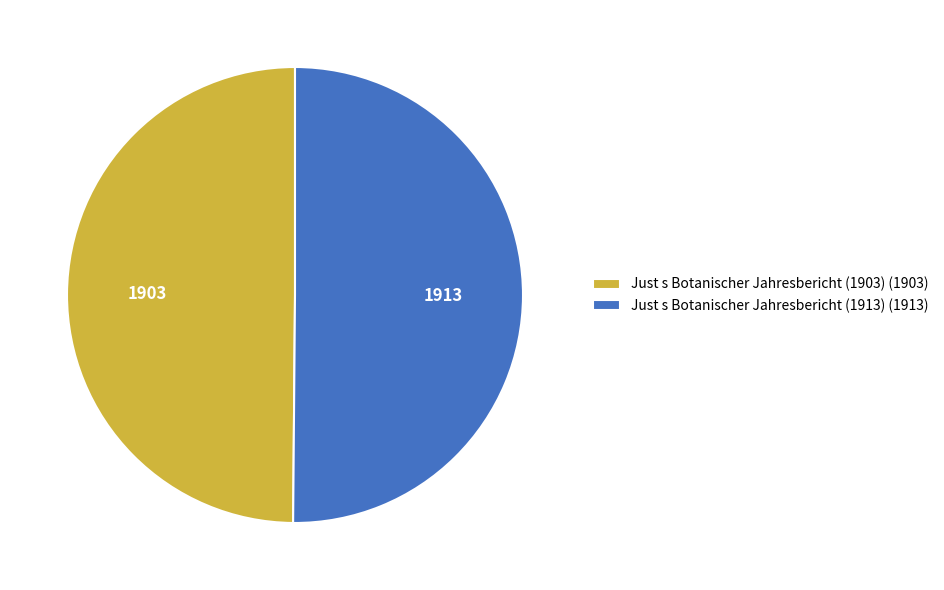

Approximately how many times larger is the value at Just s Botanischer Jahresbericht (1903) (1903) compared to Just s Botanischer Jahresbericht (1913) (1913)?

1.0